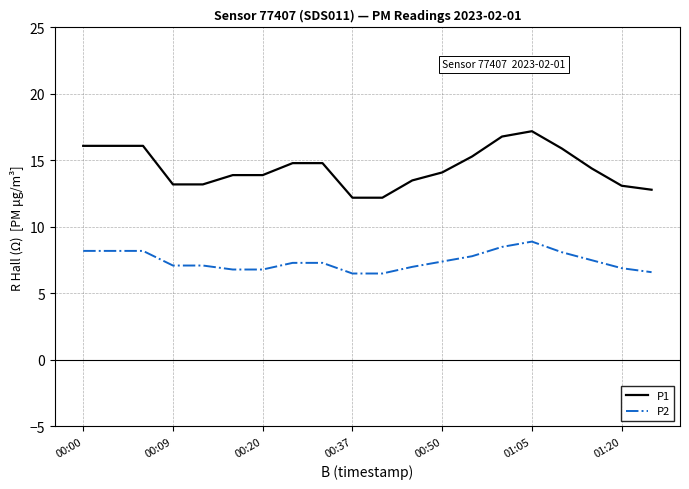

Which series has the widest spread of values?

P1